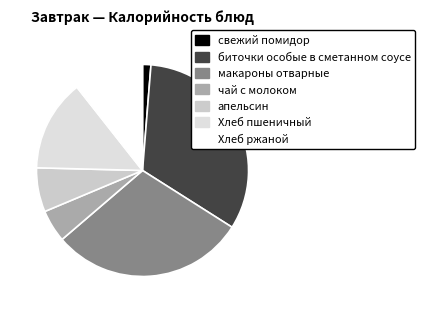

True or false: Хлеб пшеничный accounts for 14% of the total.

True